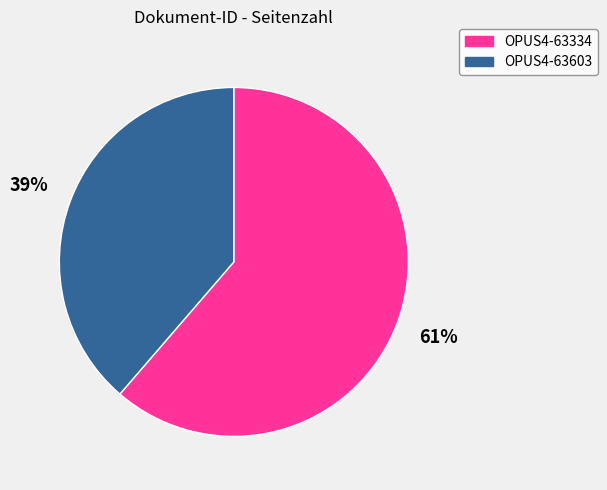

Do OPUS4-63603 and OPUS4-63334 together represent more than half of the pie?

Yes